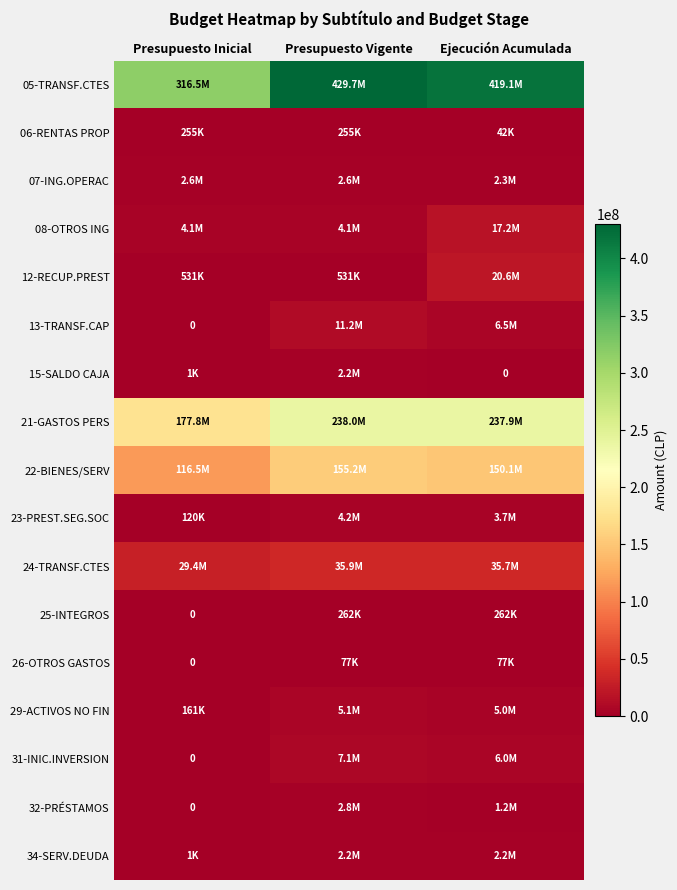

At which label does 31-INIC.INVERSION reach its peak?

Presupuesto Vigente